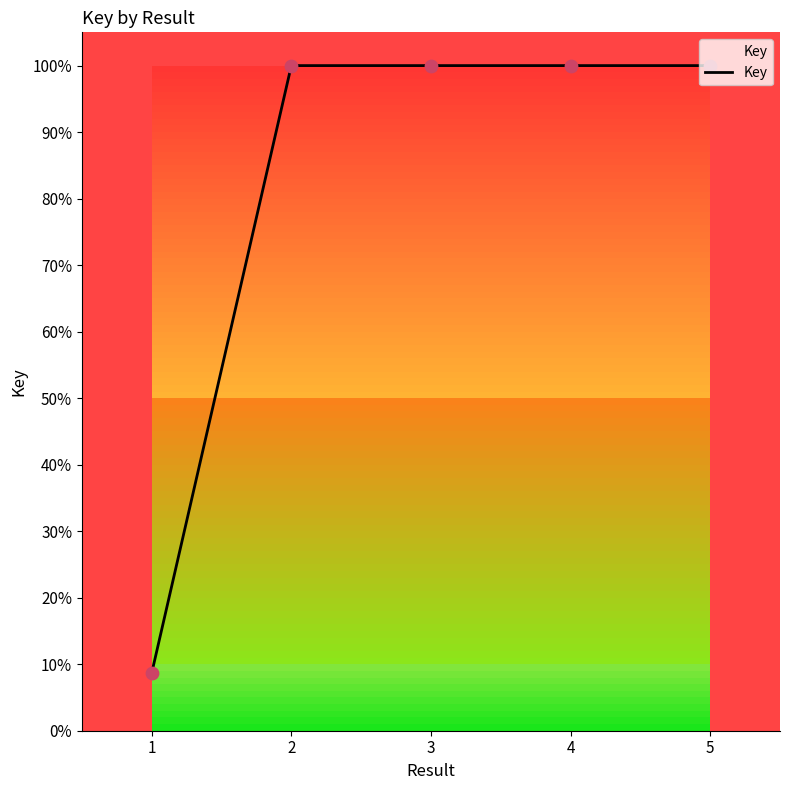

Which has a higher value, 2 or 4?

4